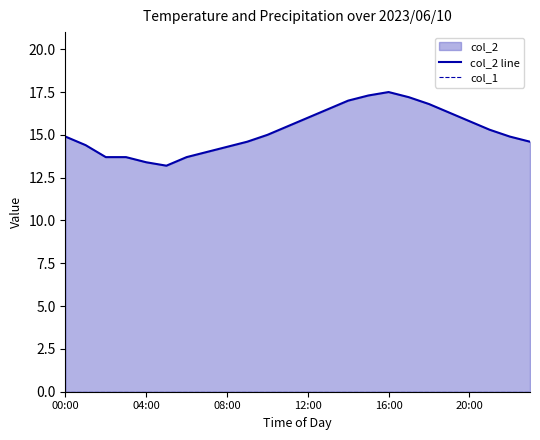

True or false: col_1 has more than 0 points higher than both neighbors.

False